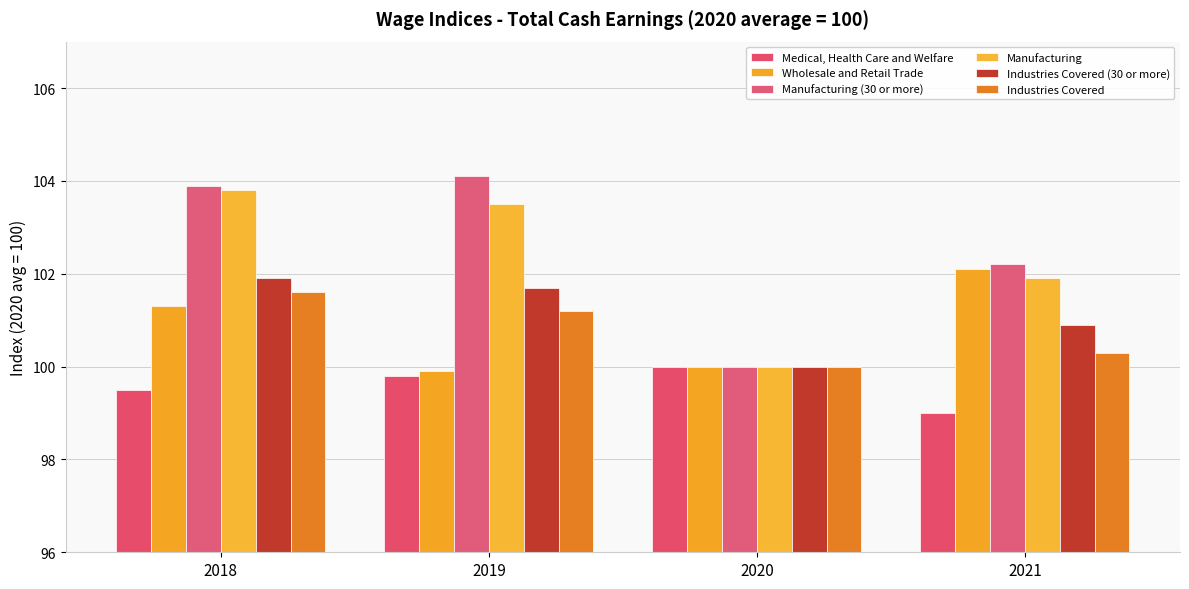

How many groups of bars are there?

4